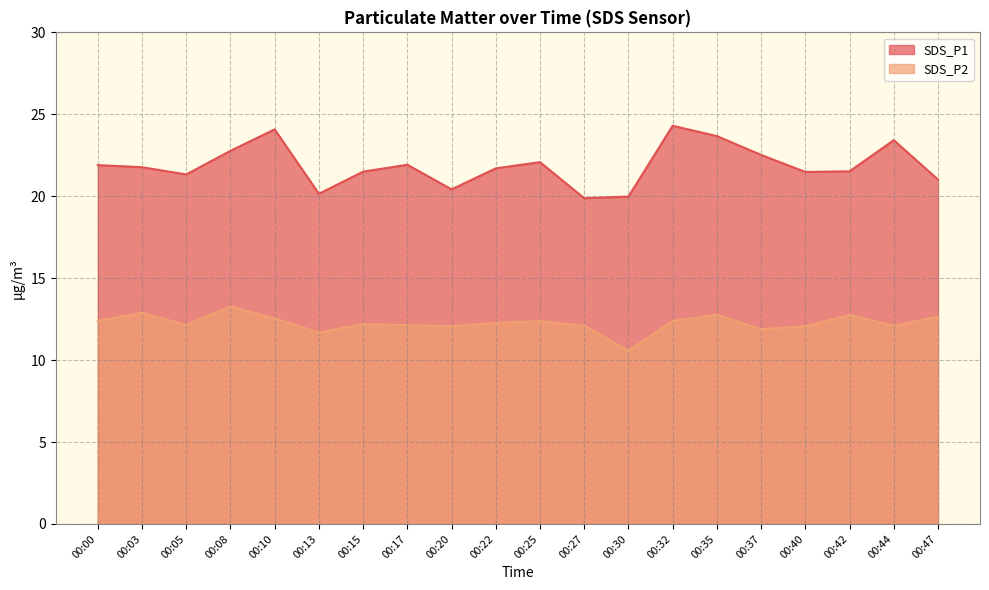

What is the value of the SDS_P2 point at the 8th from the left?

12.1